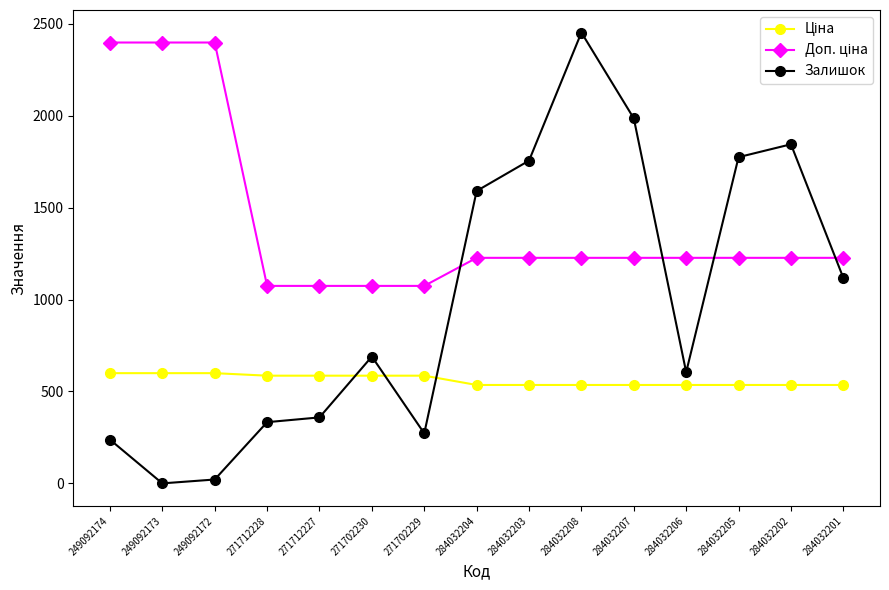

How many values in Залишок are above zero?

14